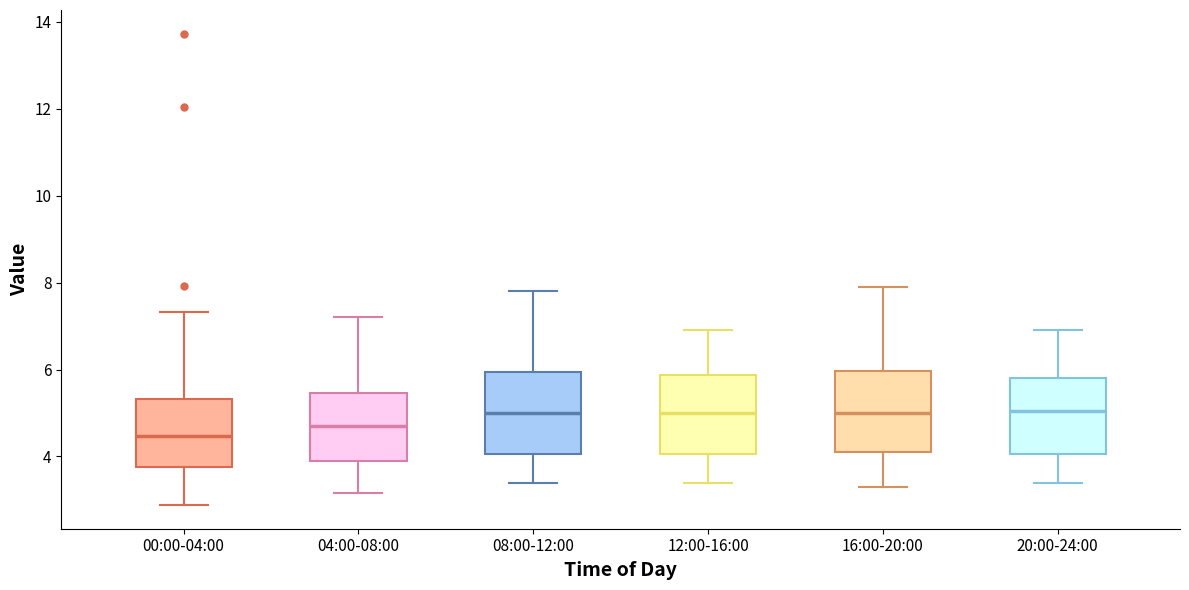

Reading left to right, read every box against the y-axis: the position of its median line, the range the box covers, and the ends of its whiskers. The values are not printed on the chart, so give them approximately, as read against the axis.

00:00-04:00: median 4.4, box 3.8 to 5.4, whiskers 2.8 to 7.4
04:00-08:00: median 4.8, box 3.8 to 5.4, whiskers 3.2 to 7.2
08:00-12:00: median 5.0, box 4.0 to 6.0, whiskers 3.4 to 7.8
12:00-16:00: median 5.0, box 4.0 to 5.8, whiskers 3.4 to 7.0
16:00-20:00: median 5.0, box 4.2 to 6.0, whiskers 3.4 to 8.0
20:00-24:00: median 5.0, box 4.0 to 5.8, whiskers 3.4 to 7.0